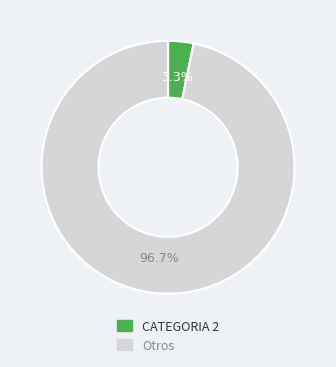

Does any single category account for the majority?

Yes